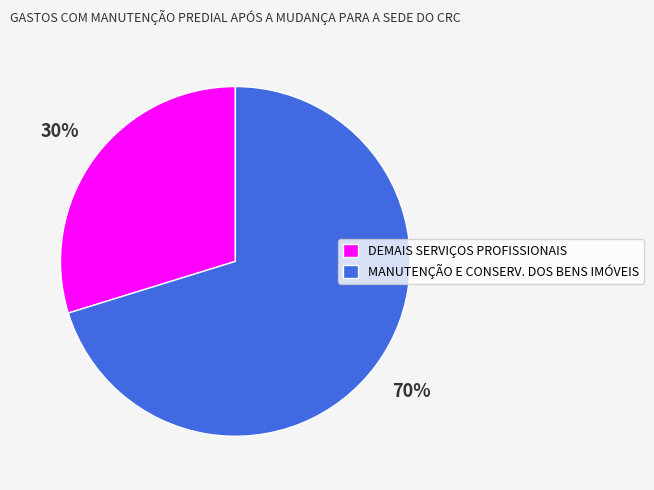

Which slice is the largest?

MANUTENÇÃO E CONSERV. DOS BENS IMÓVEIS